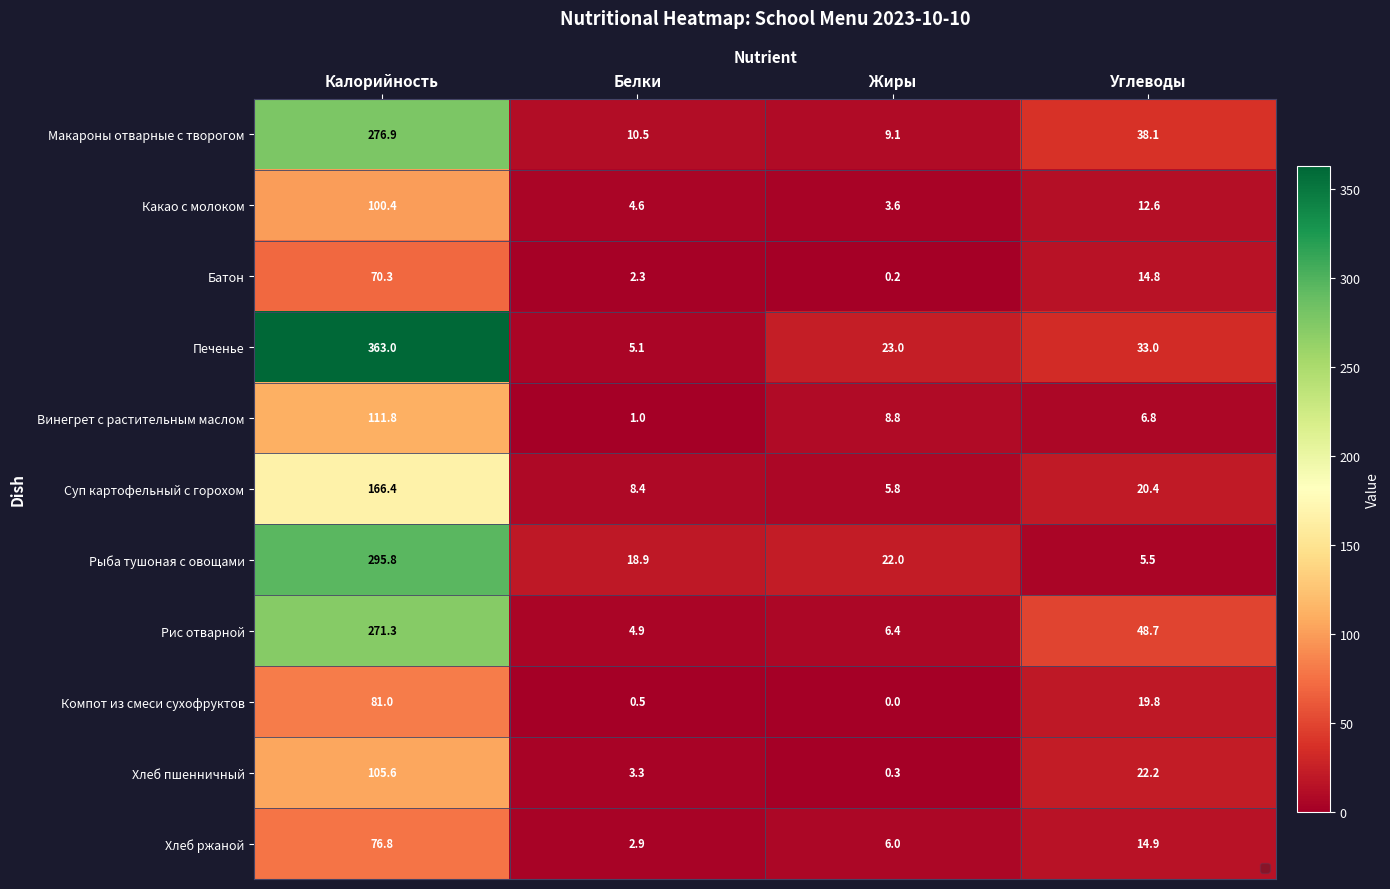

The Батон series shows 14.8 at Углеводы. True or false?

True